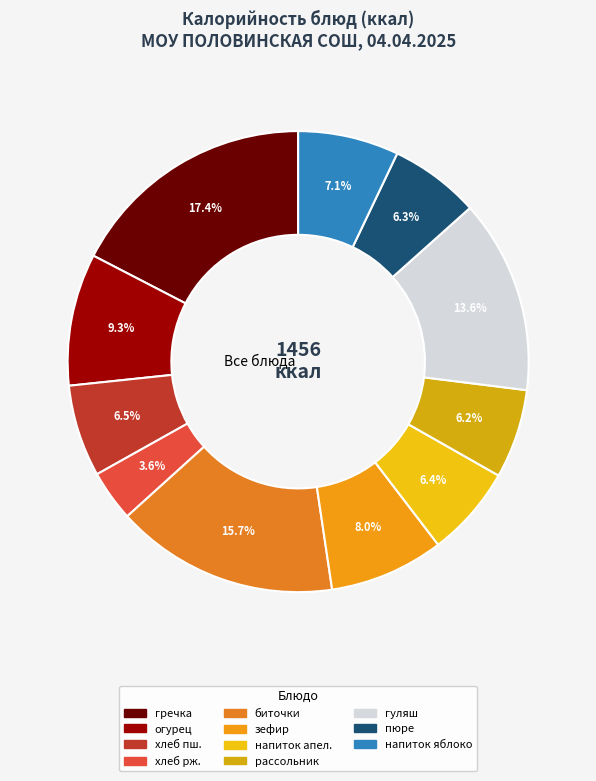

Is there a majority slice in this chart?

No